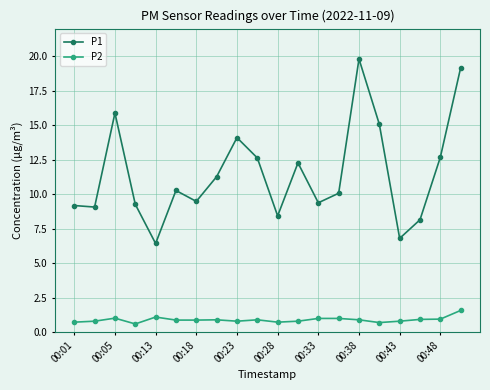

Which series has the largest total across all categories?

P1